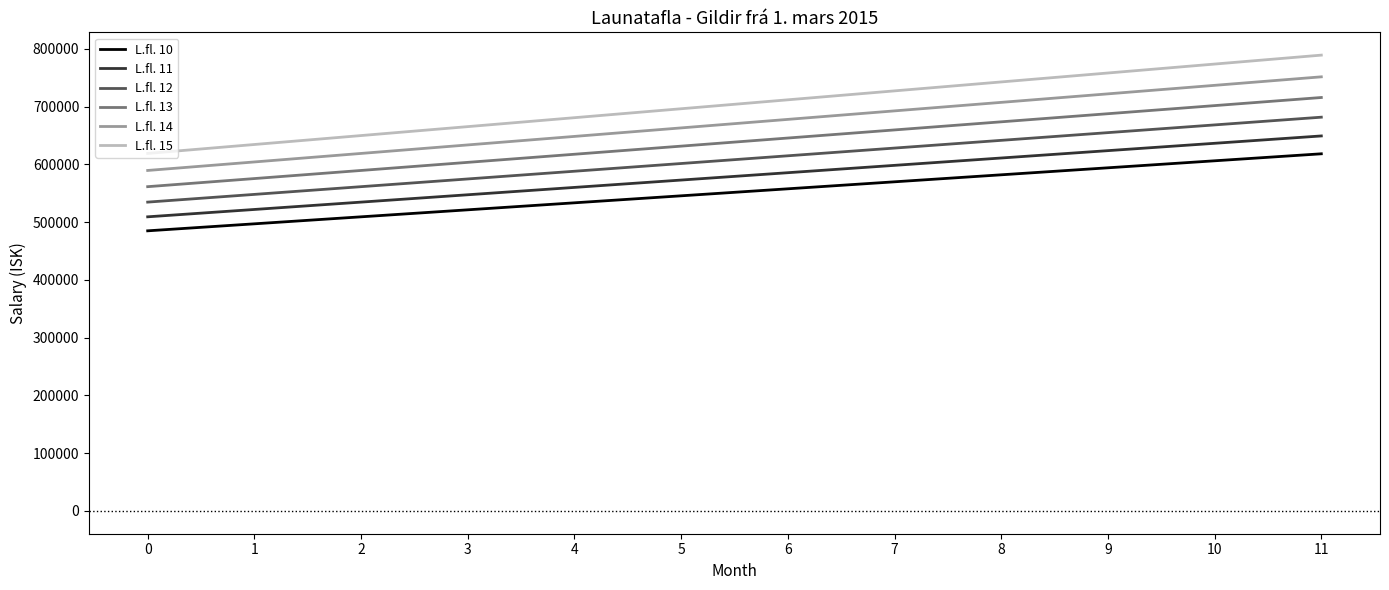

True or false: L.fl. 15 and L.fl. 11 intersect in this chart.

False